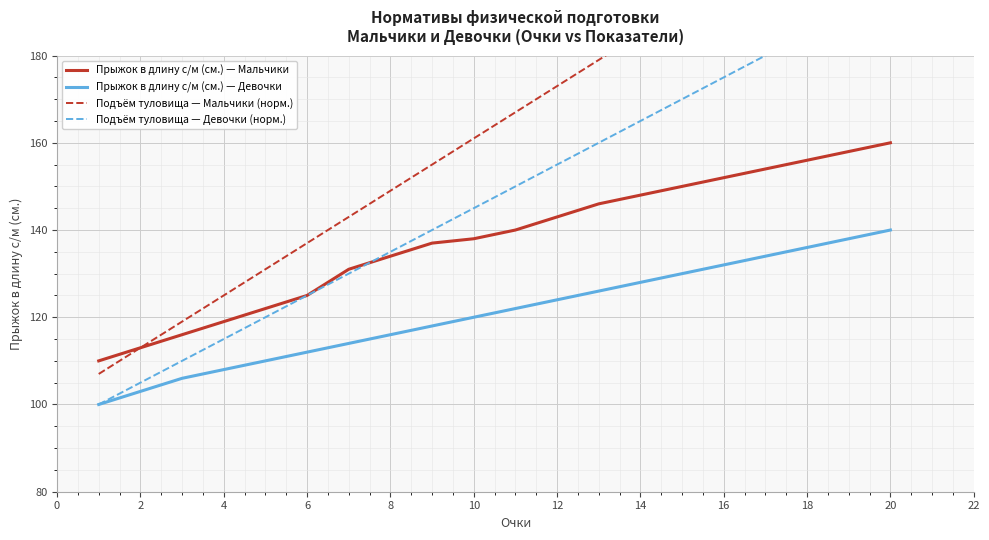

Which series has the largest total across all categories?

Подъём туловища — Мальчики (норм.)